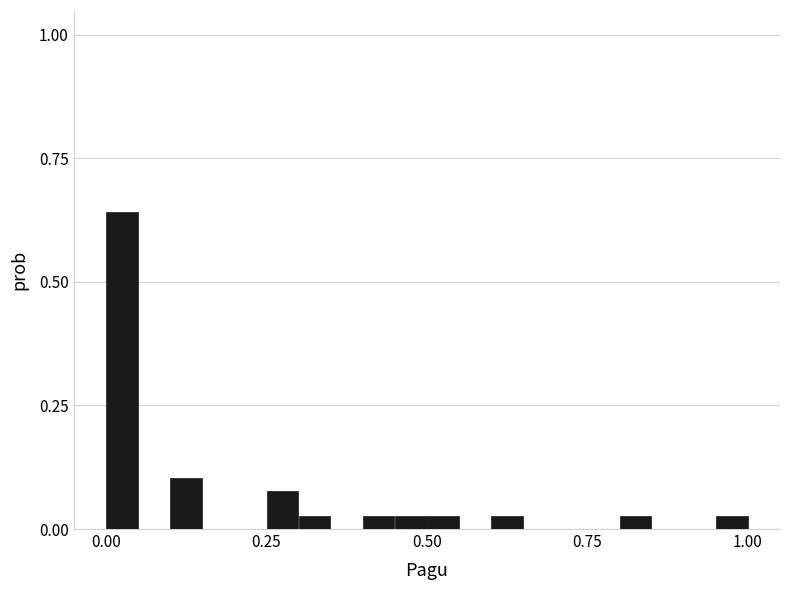

Read against the x-axis, roughly where is the centre of the tallest bar?

0.05